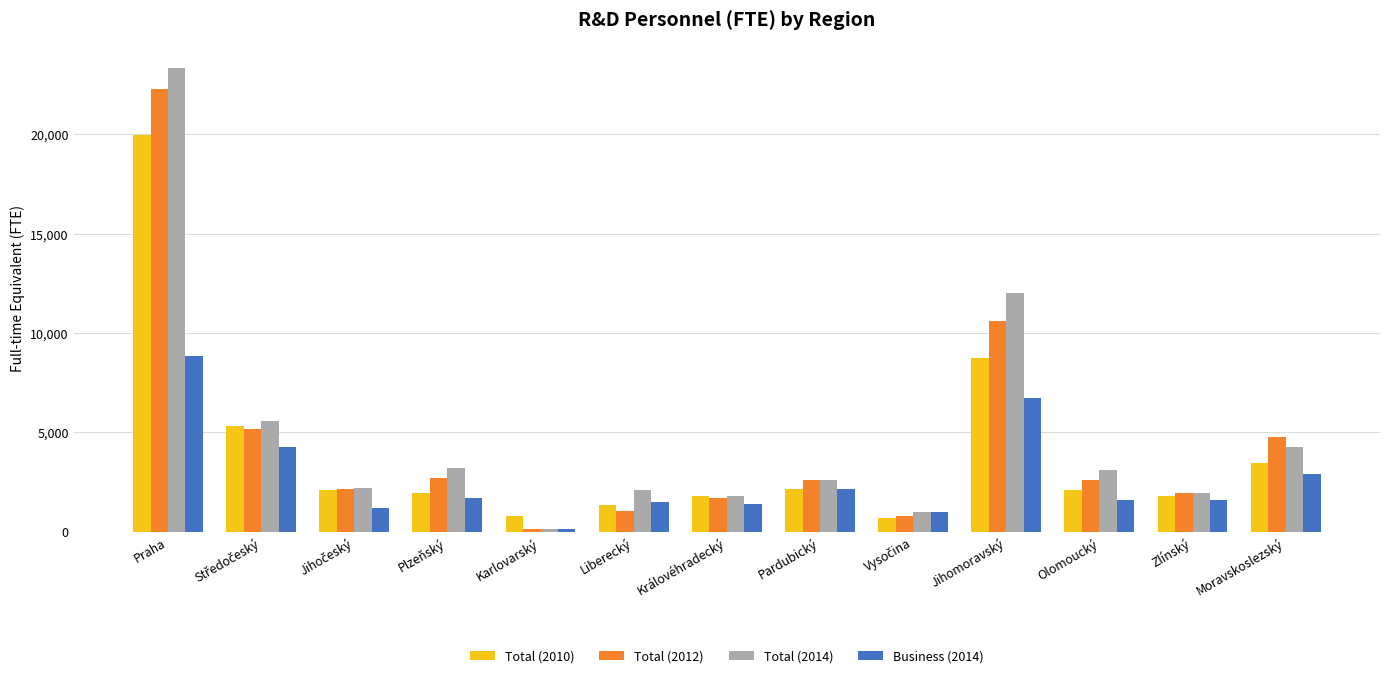

What is the average value of the Total (2014) series?

4871.4